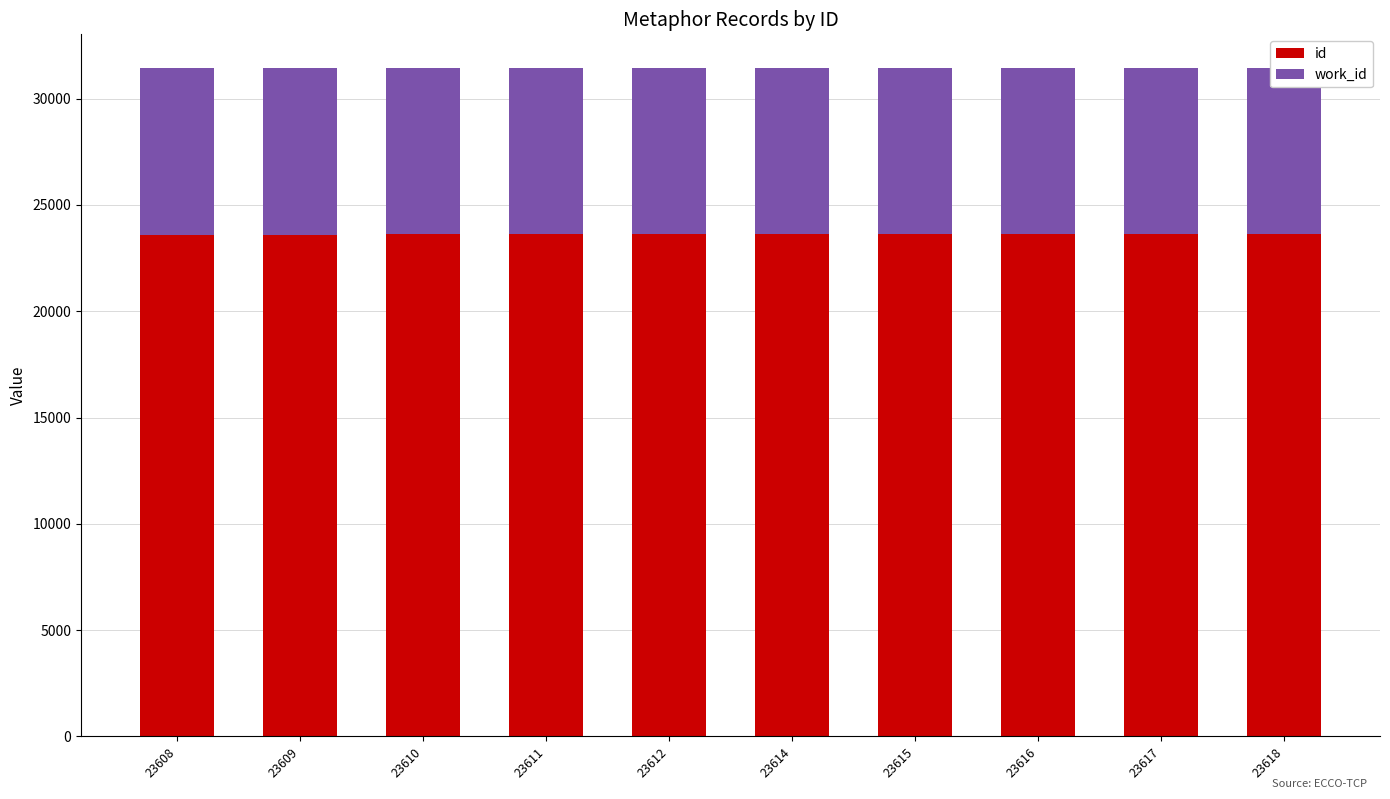

Count the number of categories in the chart.

10